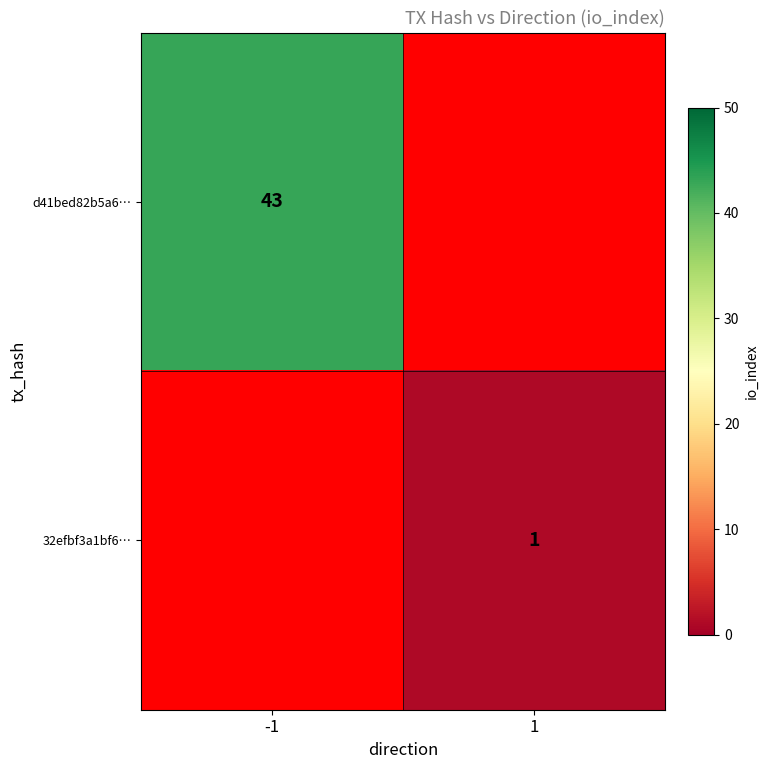

At how many categories does at least one series exceed 14?

1